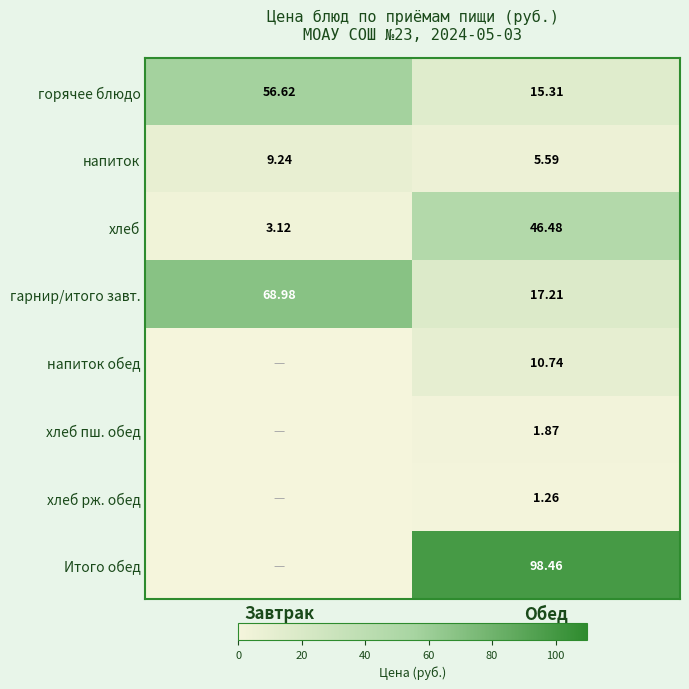

At which label is гарнир/итого завт. closest to 43?

Обед